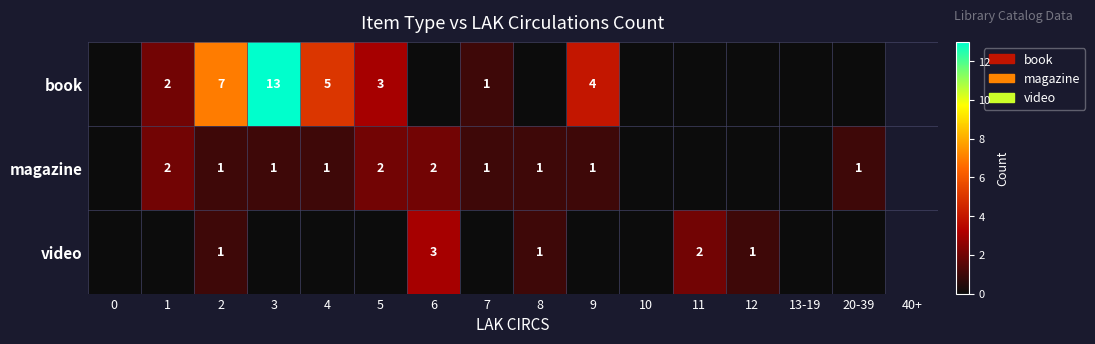

Is it true that video equals 1 at 2?

True